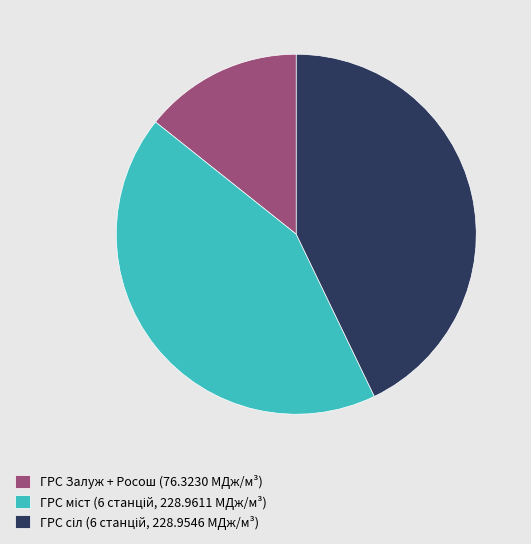

Does ГРС Залуж + Росош (76.3230 МДж/м³) account for over 50% of the chart?

No